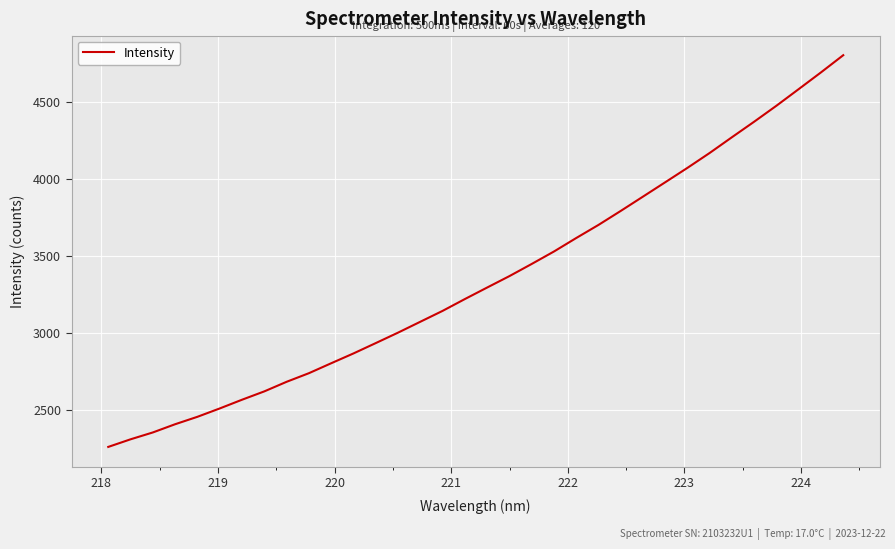

What is the smallest value displayed?

2259.3